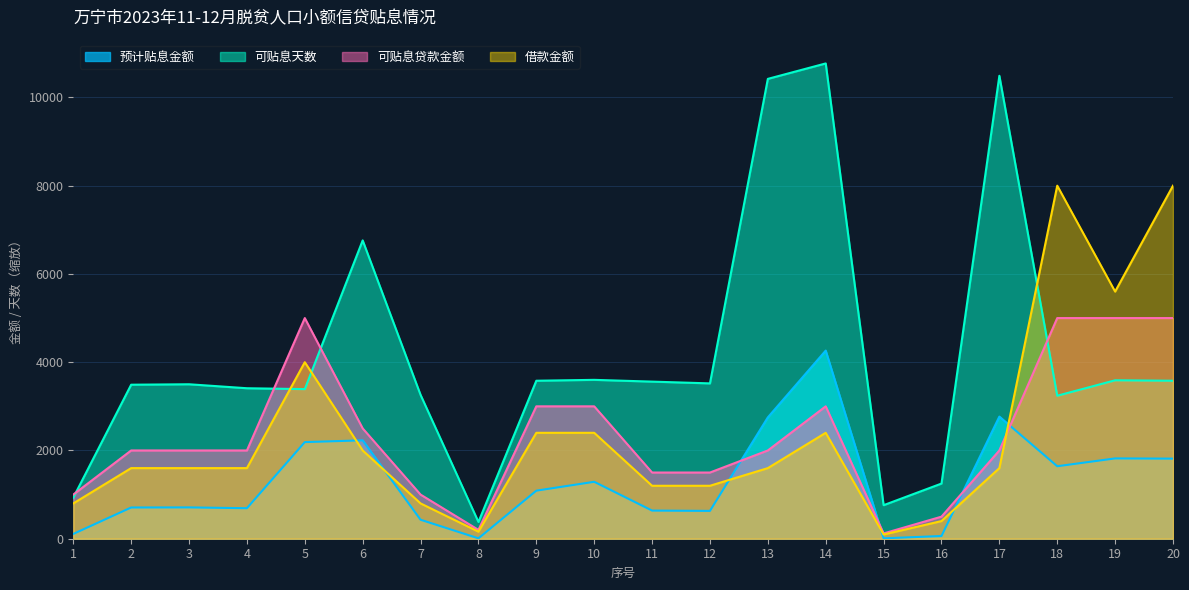

How many data points in 可贴息天数 are above 3520?

9